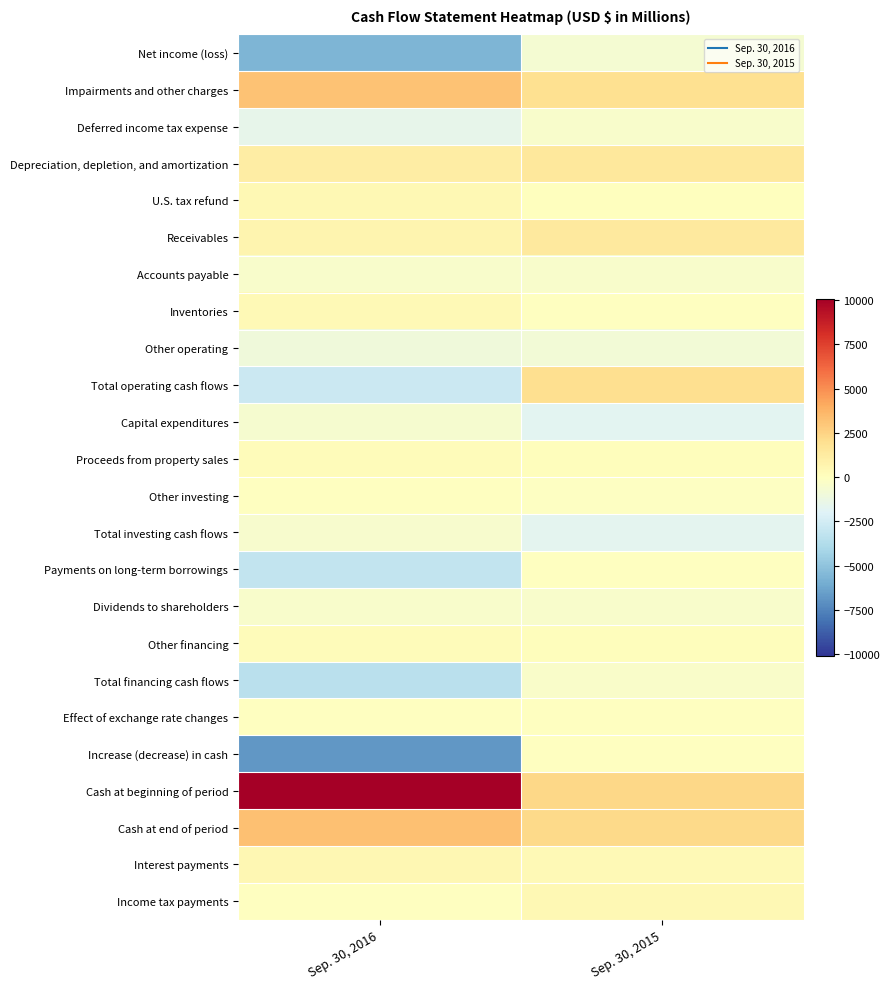

At which category is the sum across all series the highest?

Sep. 30, 2015